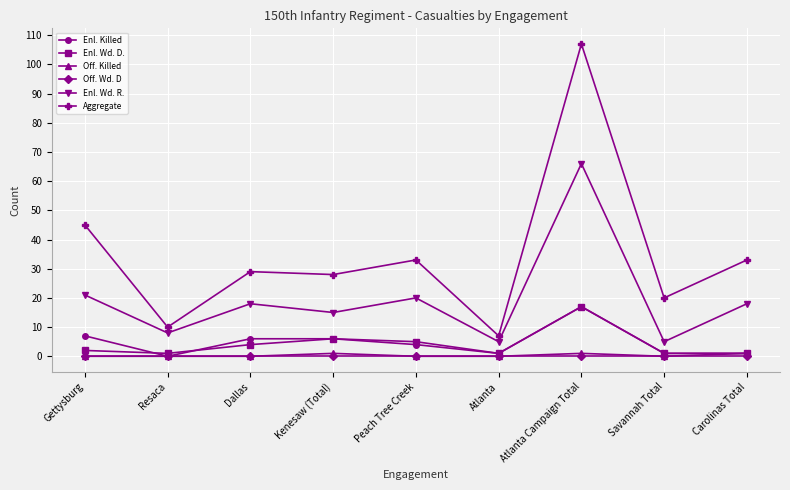

Which series has the widest spread of values?

Aggregate